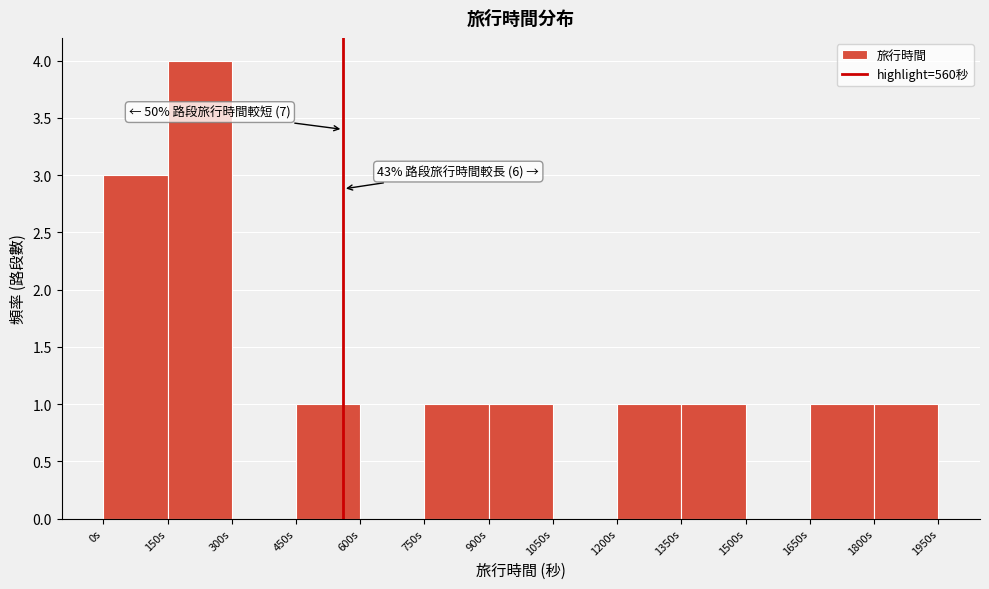

Over which range of the x-axis is the bar tallest?

150 to 300